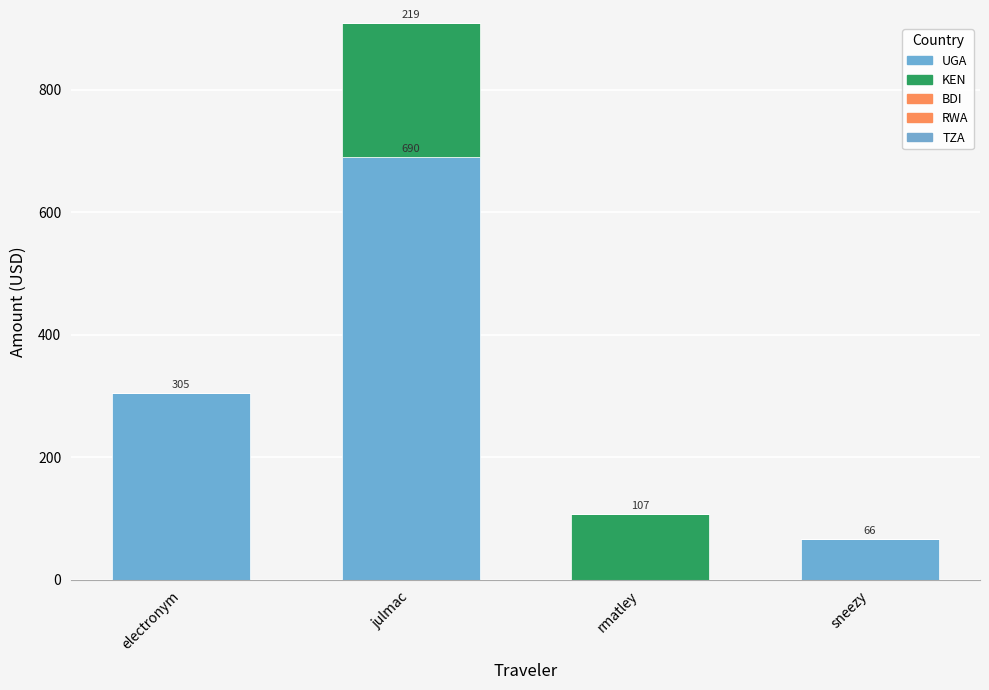

How many values in UGA are above zero?

3